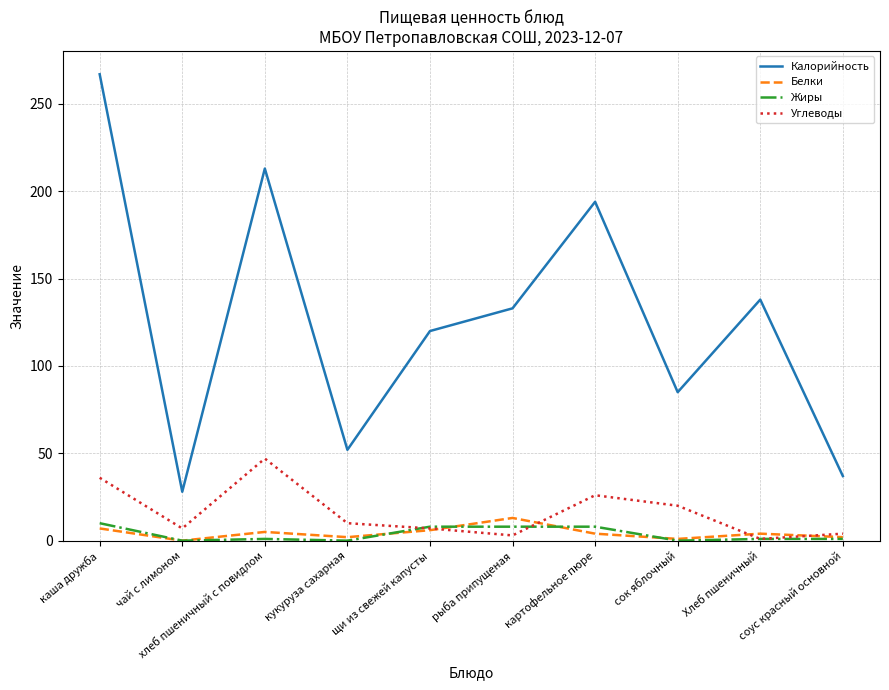

At which category is the sum across all series the highest?

каша дружба